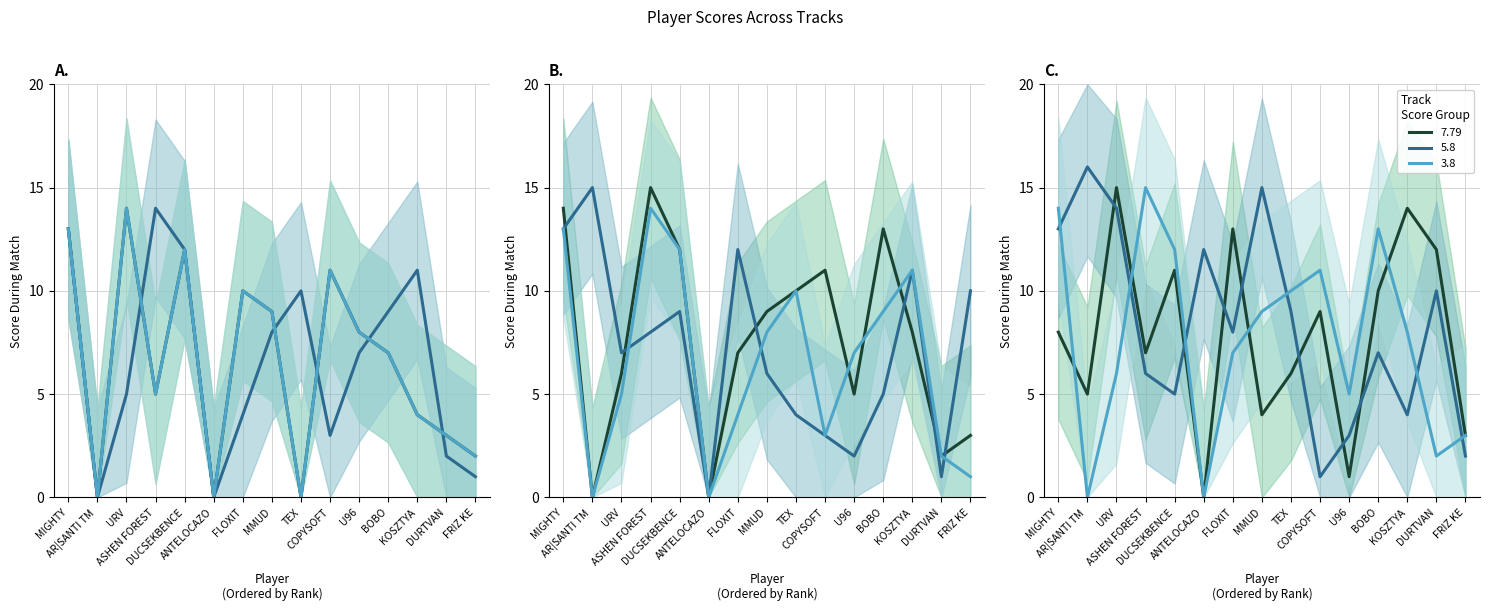

Is this an area chart (filled region under the line)?

No